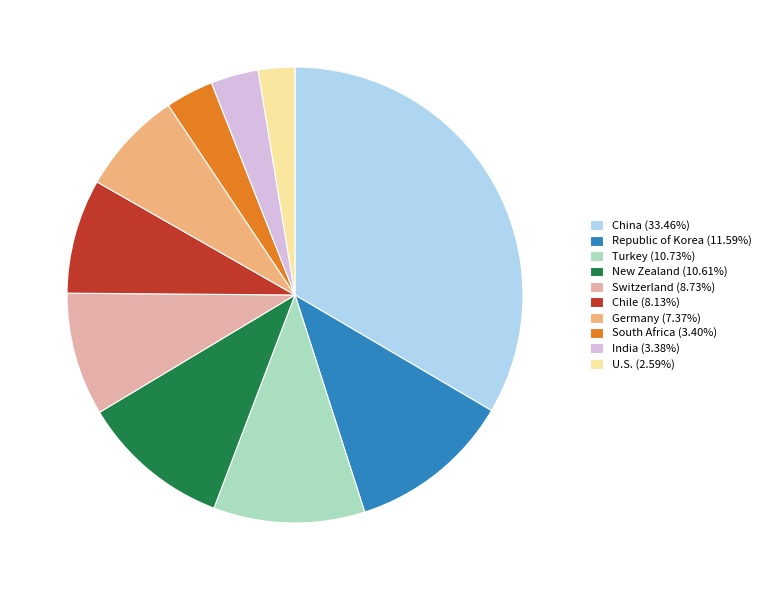

Which slice is the smallest?

U.S.